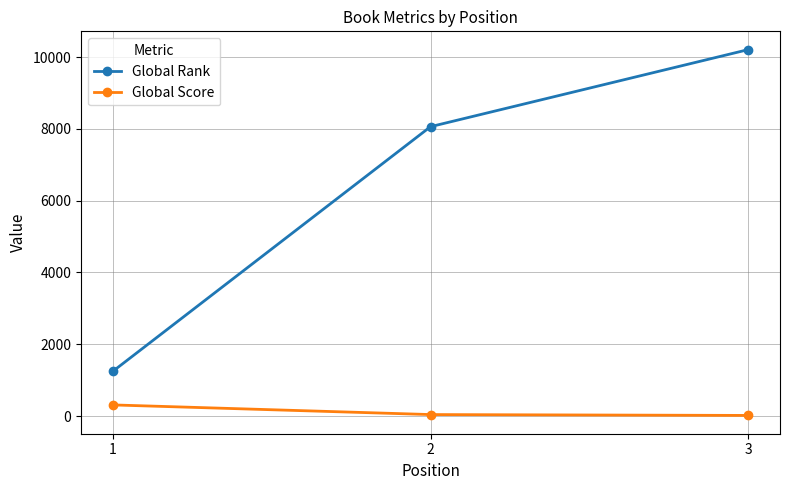

How many categories are shown in the chart?

3